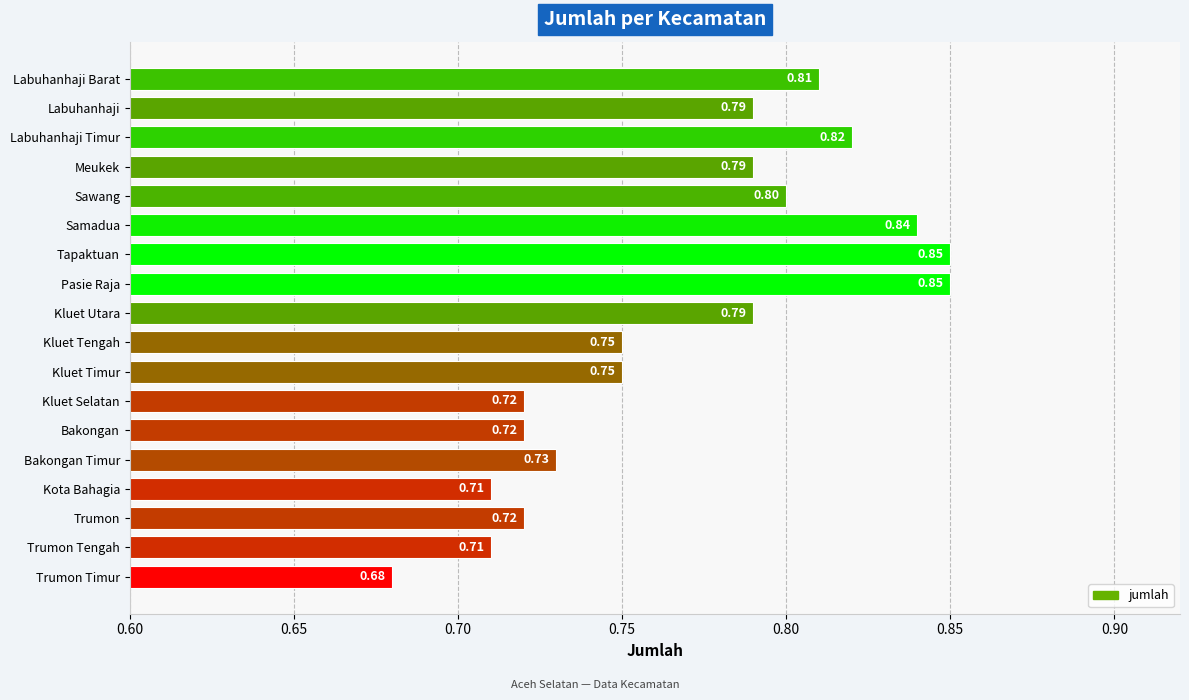

What is the label of the 17th bar from the bottom?

Labuhanhaji